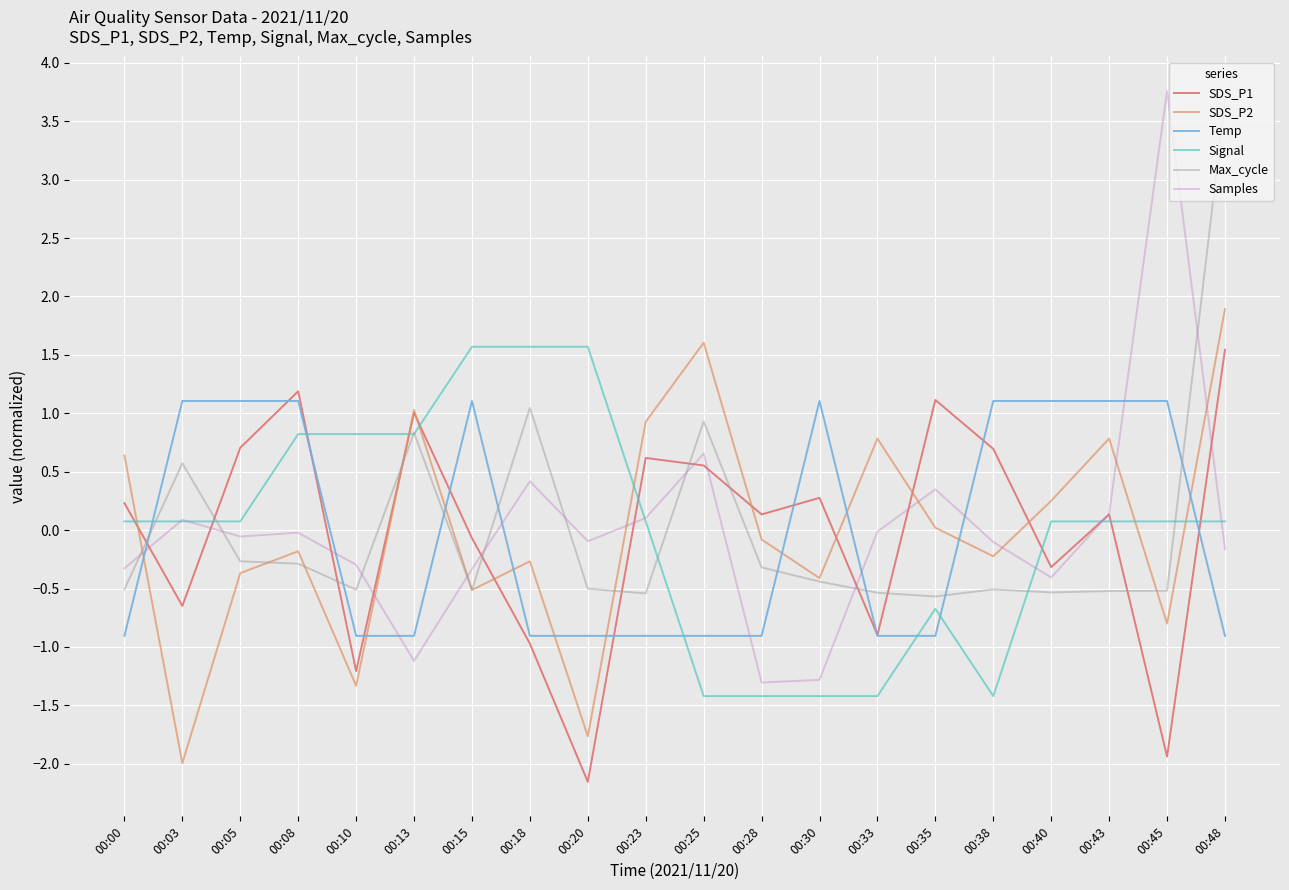

What is the value of the Samples point at the 3rd from the left?

-0.1